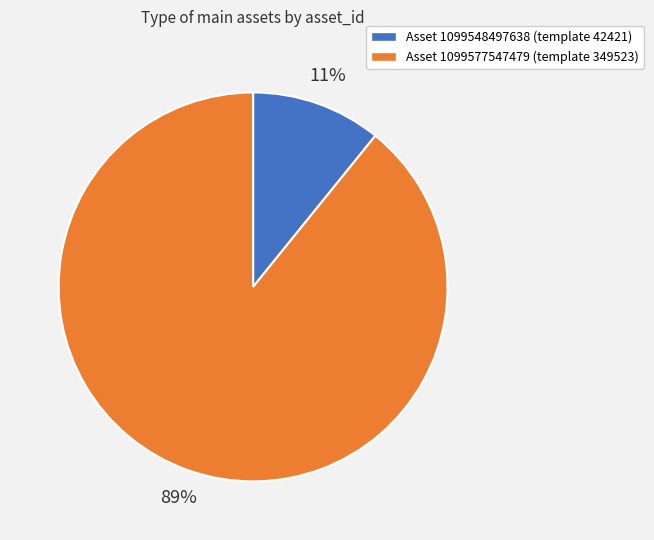

To the nearest percent, what percentage of the pie is Asset 1099577547479 (template 349523)?

89%